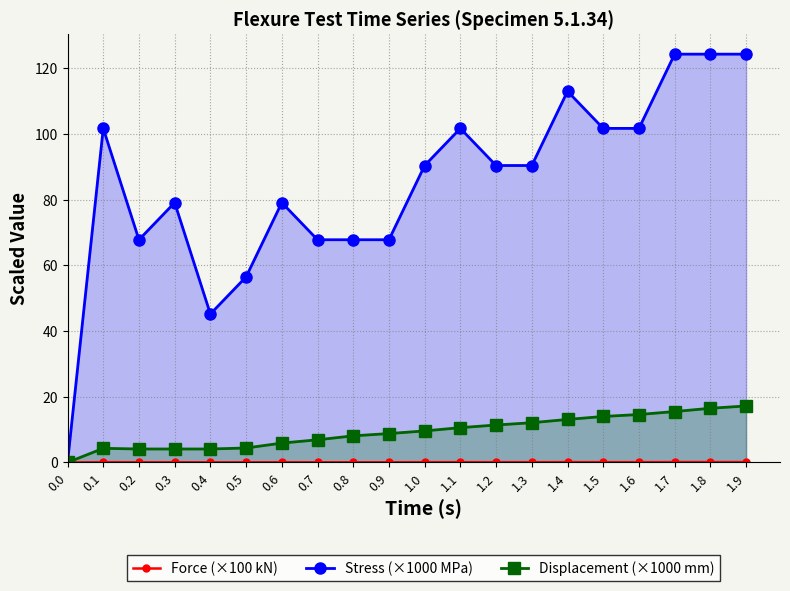

True or false: Displacement (×1000 mm) and Stress (×1000 MPa) intersect in this chart.

False